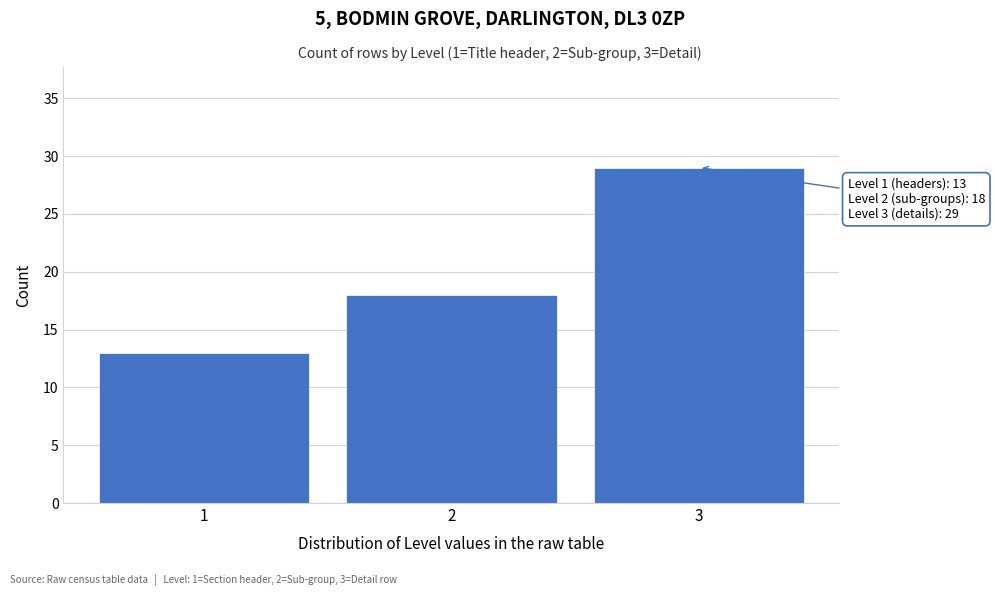

Which range on the x-axis has the tallest bar?

2.5 to 3.5